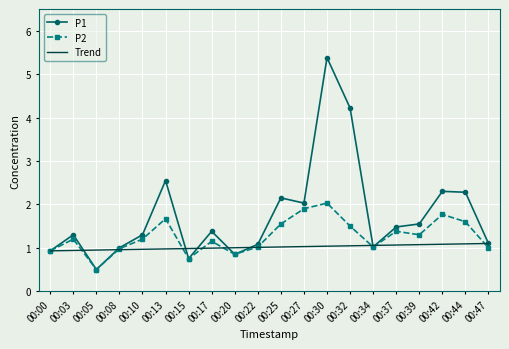

What is the highest value of the P1 series?

5.4